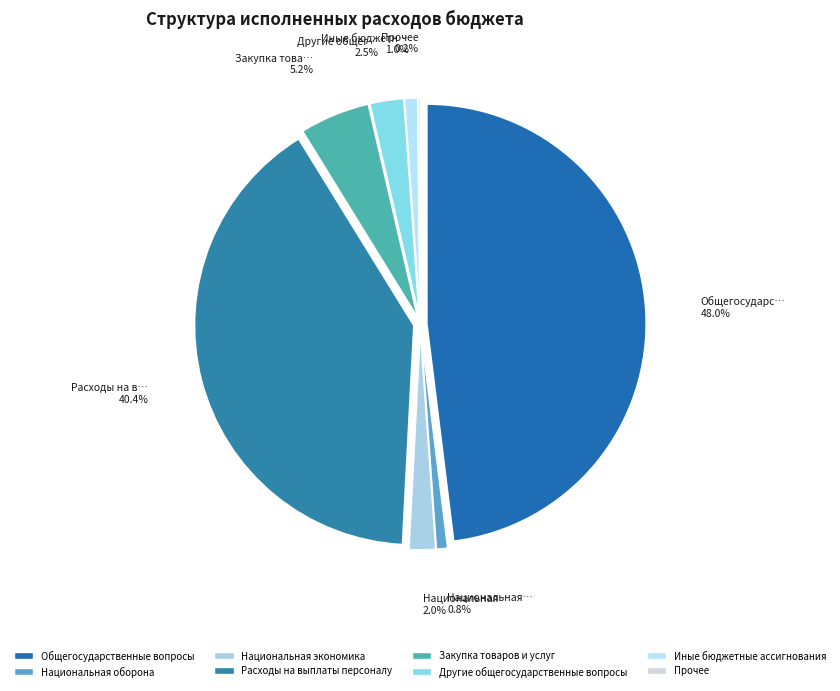

Does Общегосударственные вопросы account for over 50% of the chart?

No